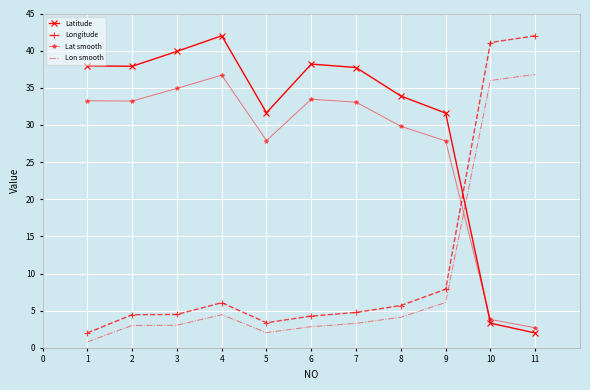

At how many categories does at least one series exceed 18?

11